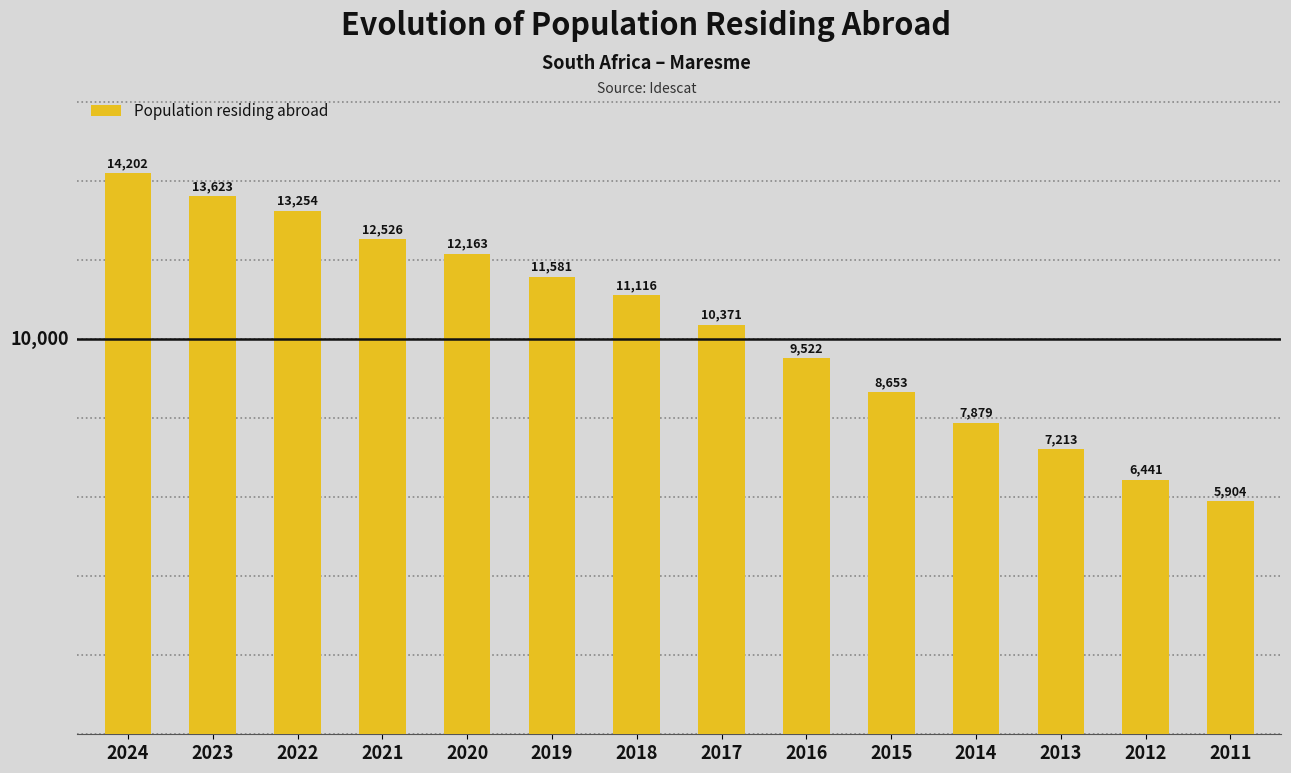

How many distinct data groups are displayed?

1